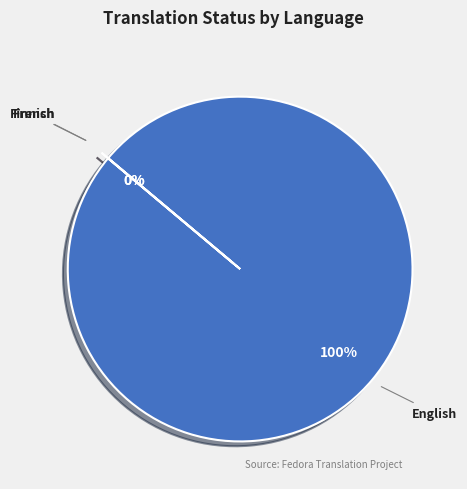

Which slice is the largest?

English